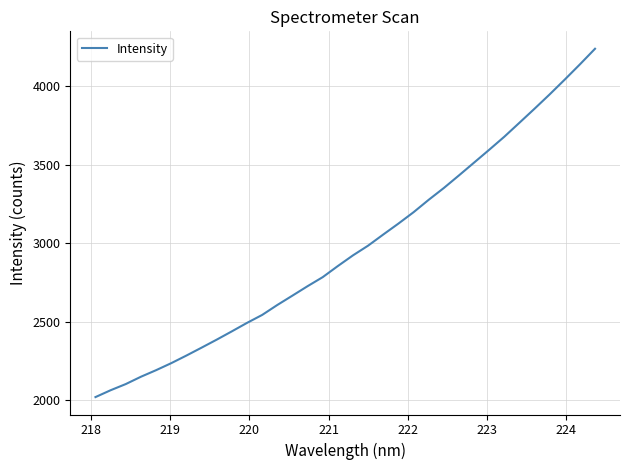

What is the smallest value displayed?

2021.5